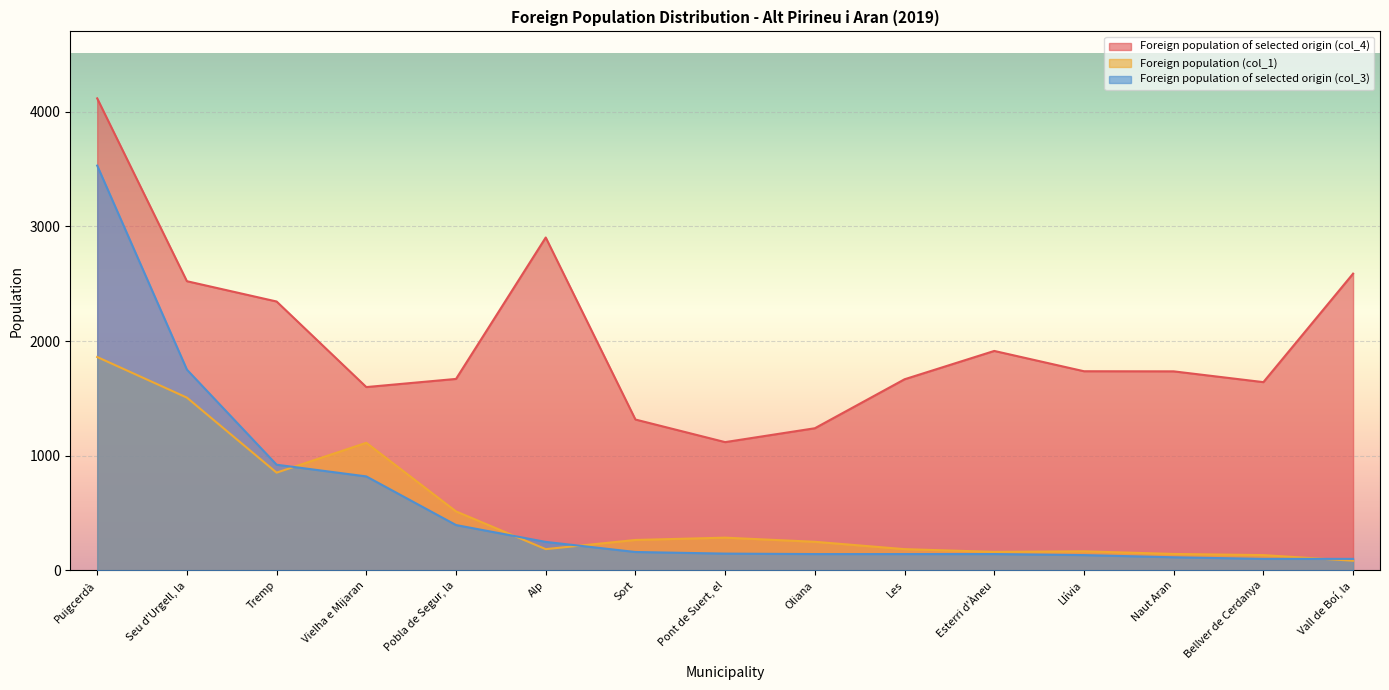

List the series in order of their peak value, highest first.

Foreign population of selected origin (col_4), Foreign population of selected origin (col_3), Foreign population (col_1)